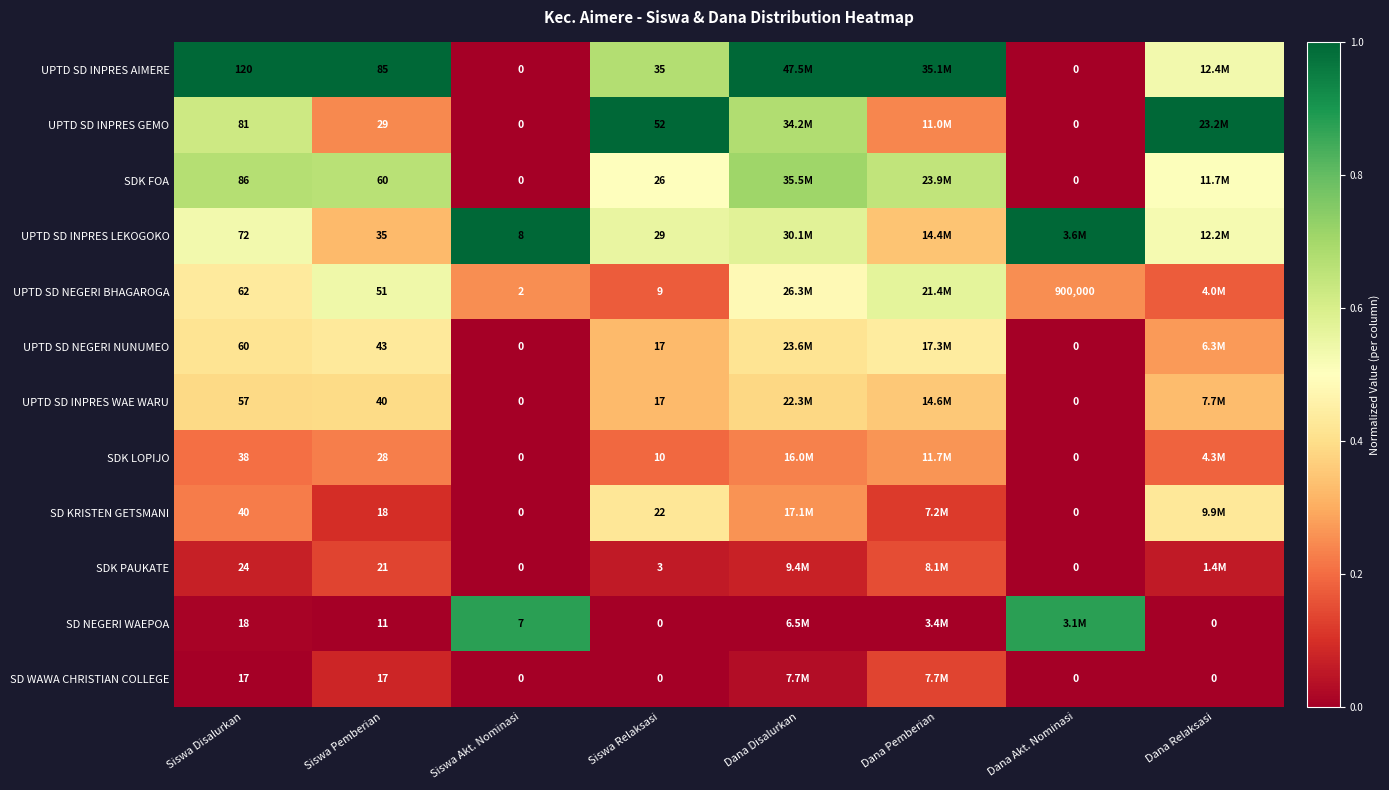

At Siswa Disalurkan, list the series in order from largest to smallest.

UPTD SD INPRES AIMERE, SDK FOA, UPTD SD INPRES GEMO, UPTD SD INPRES LEKOGOKO, UPTD SD NEGERI BHAGAROGA, UPTD SD NEGERI NUNUMEO, UPTD SD INPRES WAE WARU, SD KRISTEN GETSMANI, SDK LOPIJO, SDK PAUKATE, SD NEGERI WAEPOA, SD WAWA CHRISTIAN COLLEGE